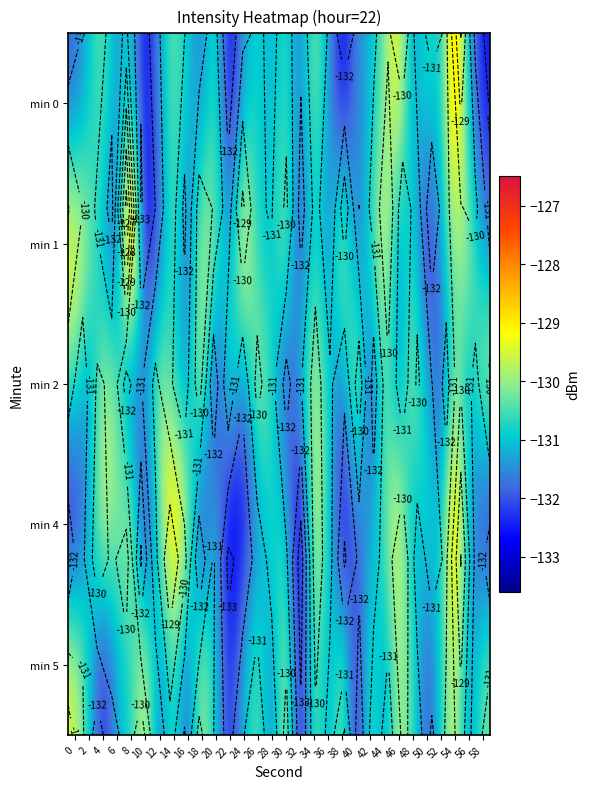

The min 0 series shows -195.7 at 38. True or false?

False